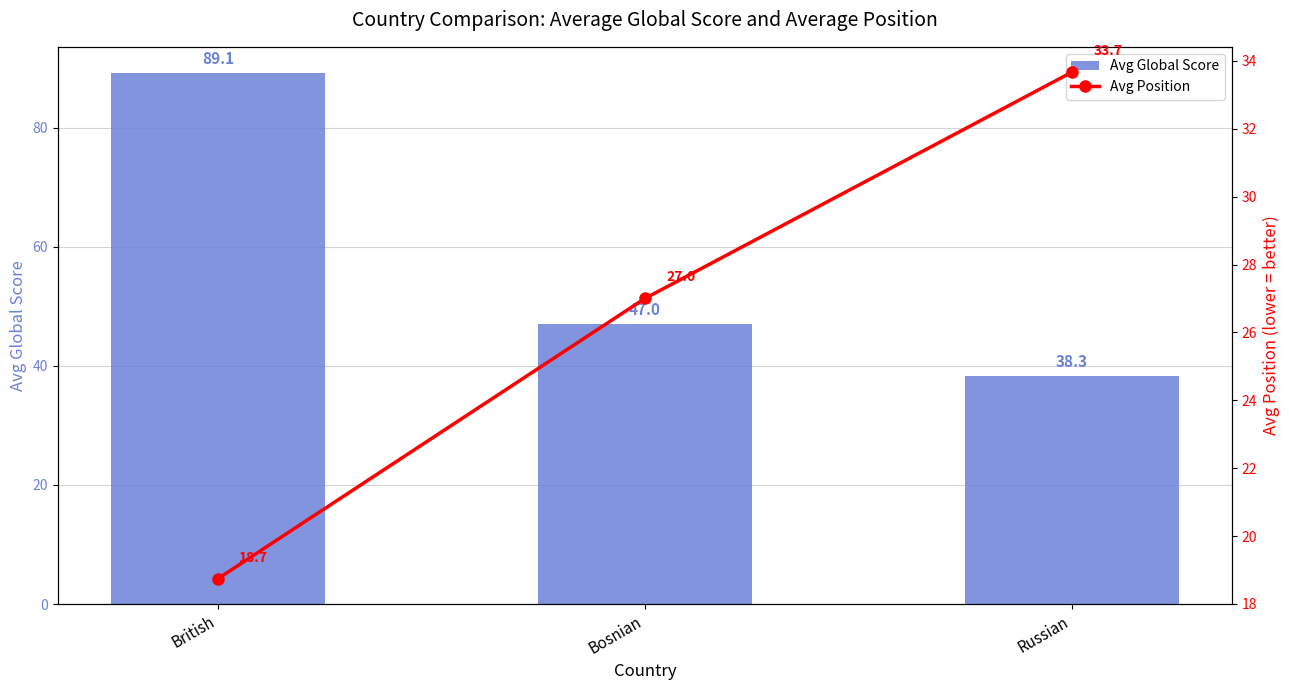

The value of Avg Position at Russian is 33.7. True or false?

True